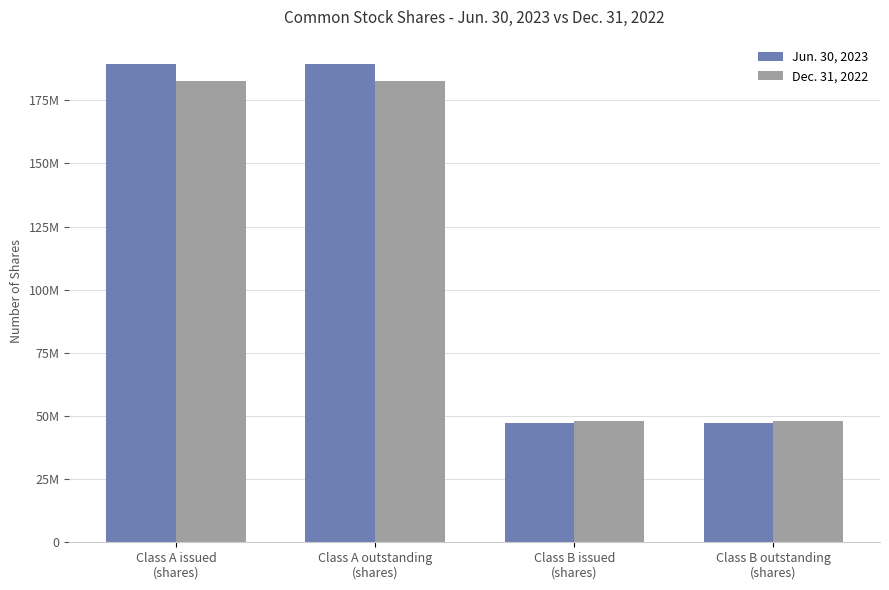

Are the bars horizontal?

No